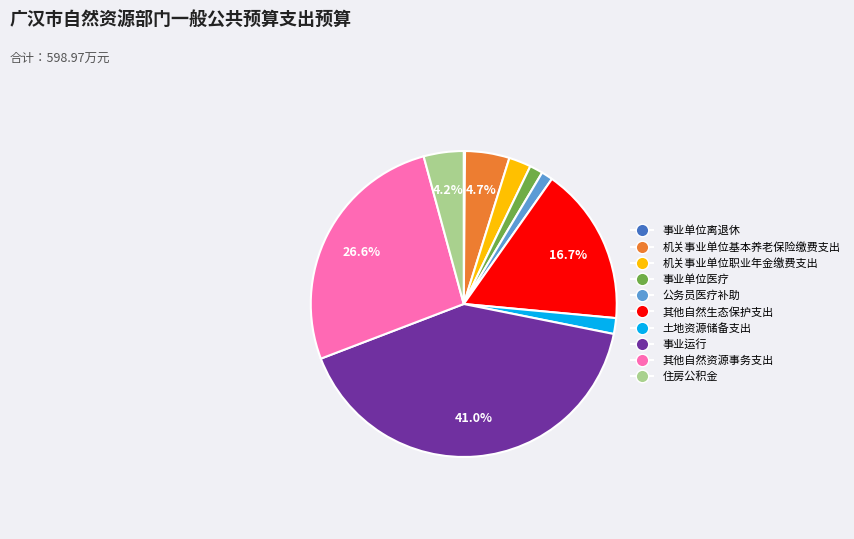

The 土地资源储备支出 slice represents 12% of the pie. True or false?

False